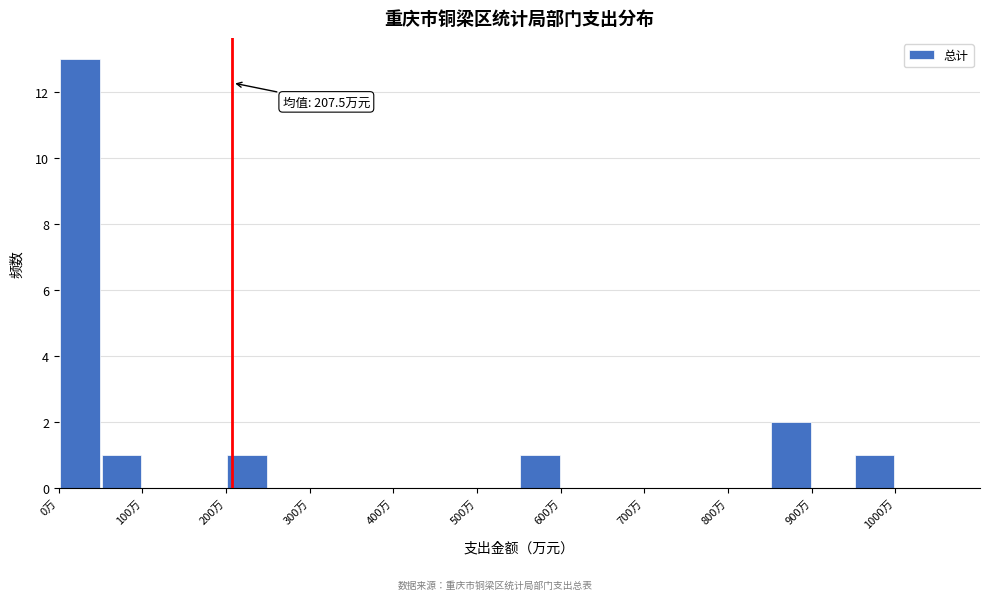

Which range on the x-axis has the tallest bar?

0 to 50